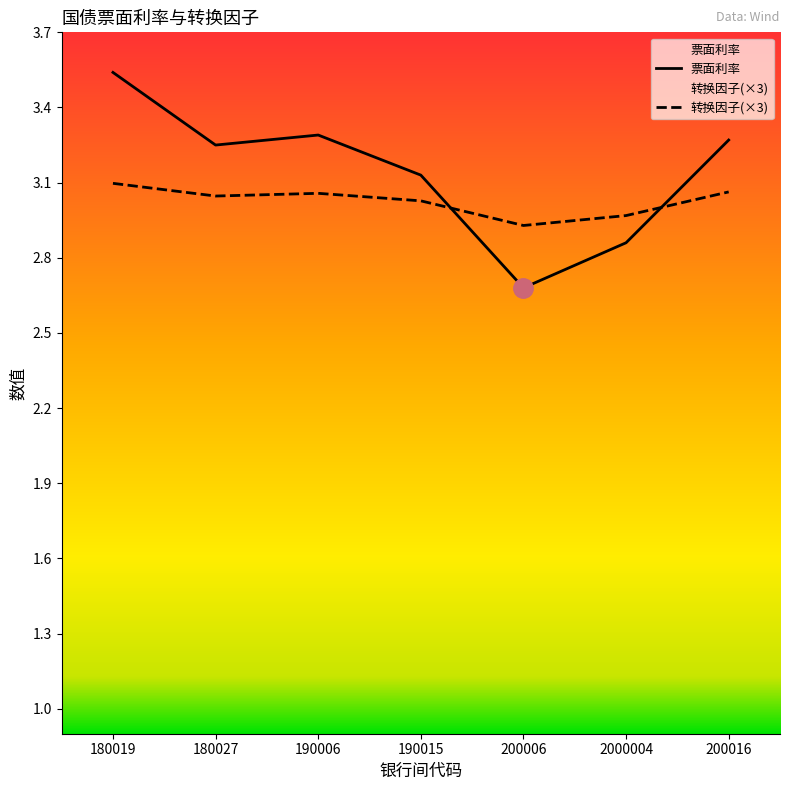

How many lines are shown in the chart?

2